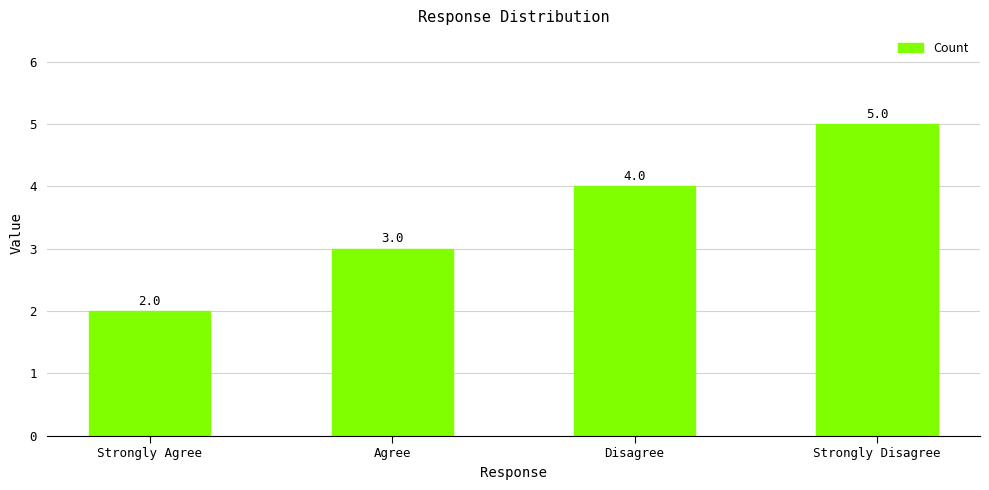

At which category does the chart reach its peak across all series?

Strongly Disagree